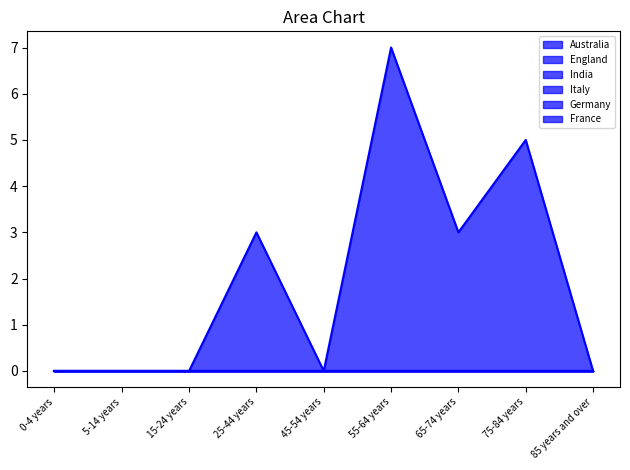

Which series has the widest spread of values?

Australia